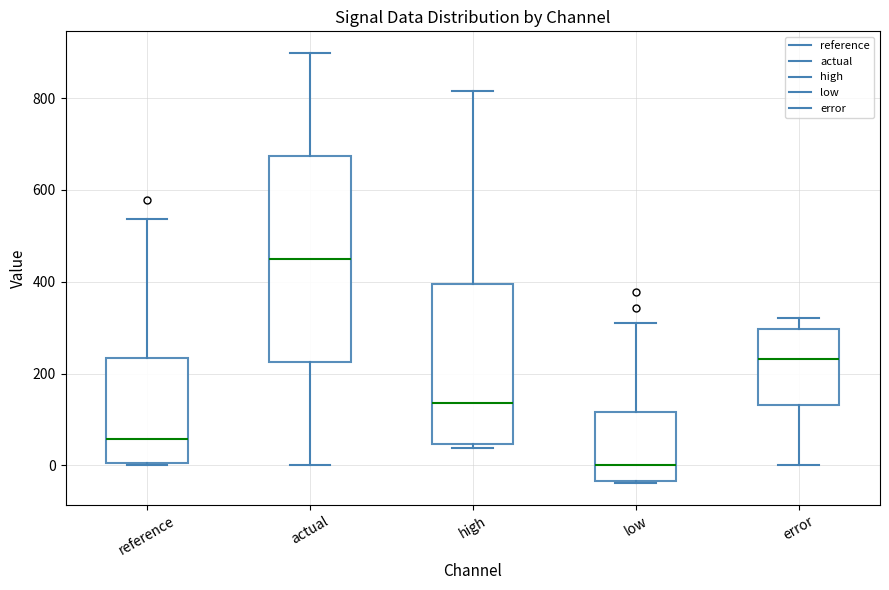

Which box has the lowest median line?

low